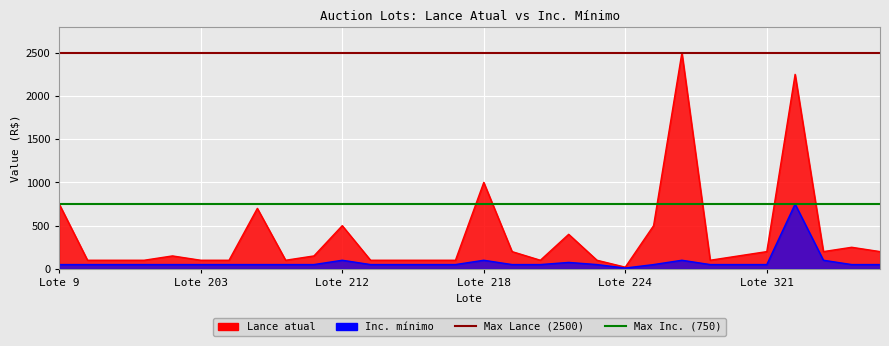

What is the average value of the Max Inc. (750) series?

750